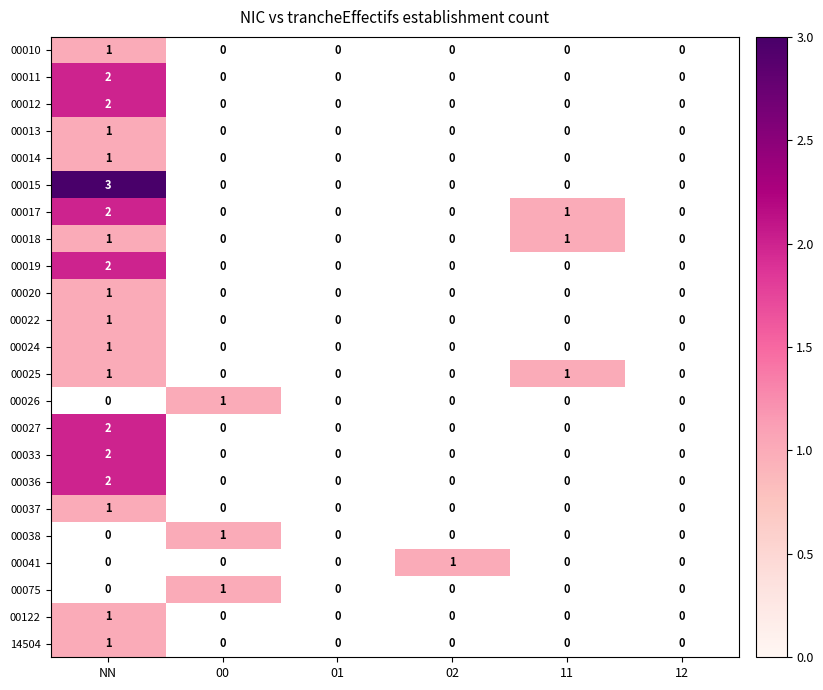

The 00018 series shows 1 at 11. True or false?

True